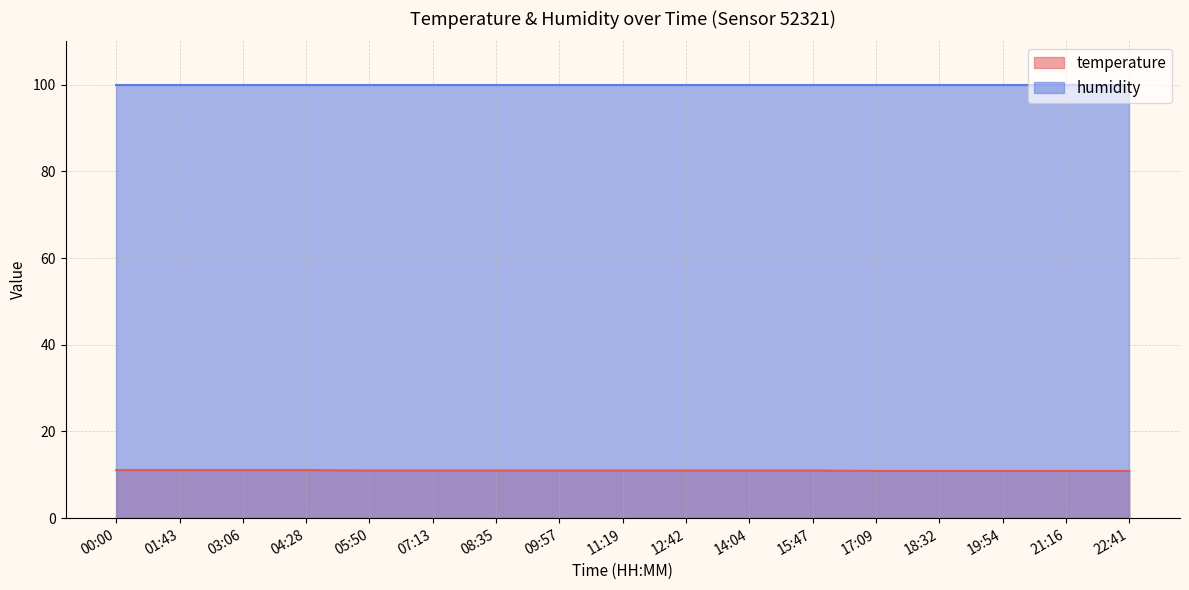

What is the approximate value at 09:57?

11.0